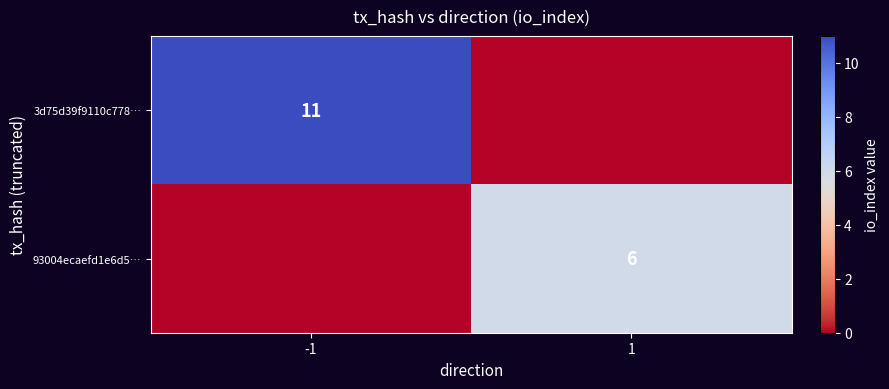

The 3d75d39f9110c778… series shows 19 at -1. True or false?

False